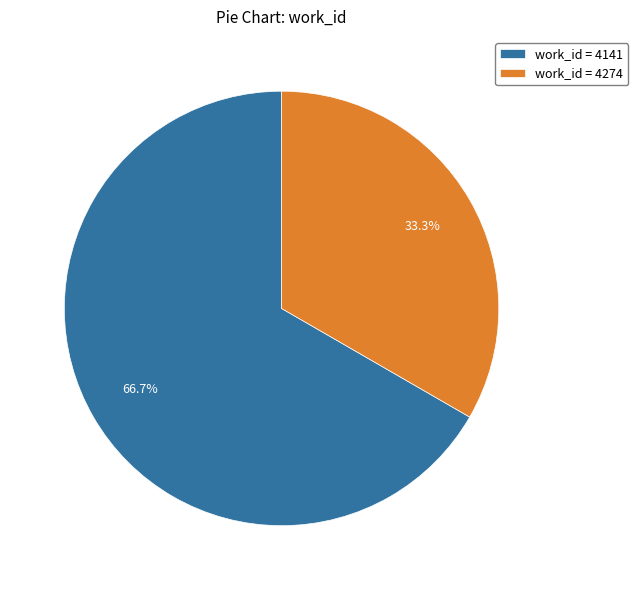

Is there any slice that represents more than half of the pie?

Yes